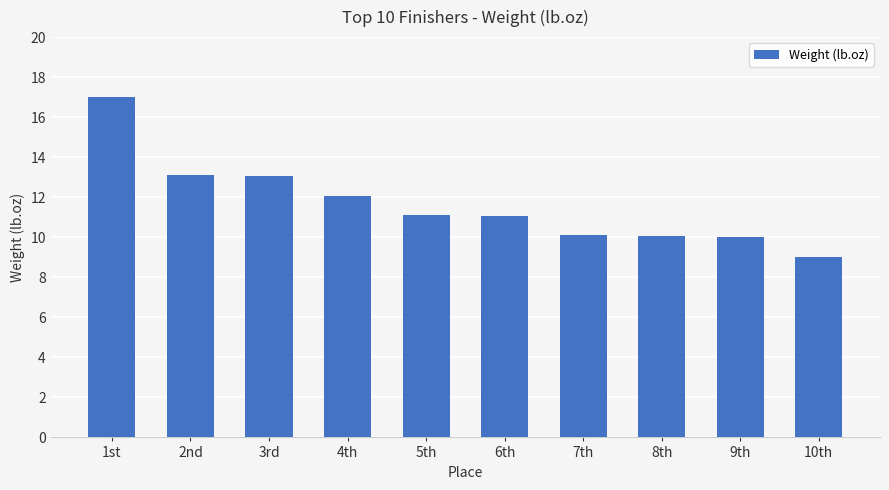

What is the difference between the maximum and minimum values?

8.0